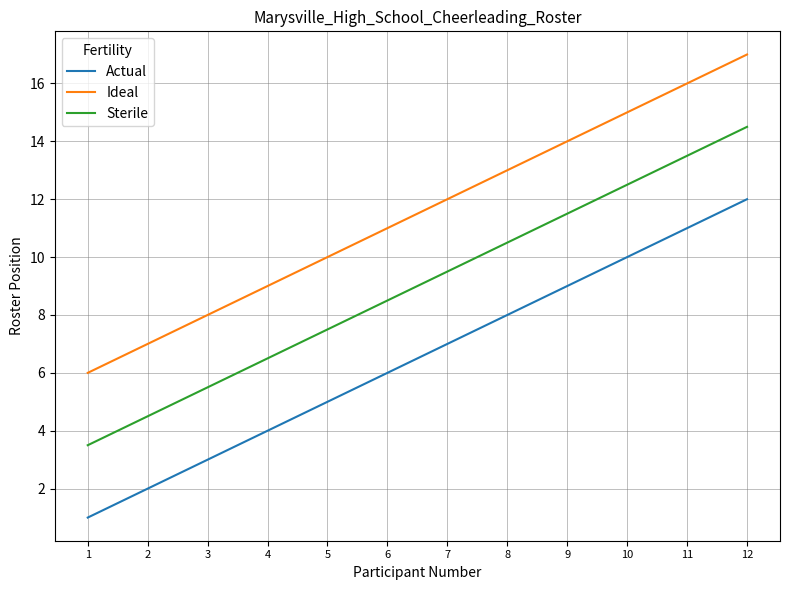

Read the Ideal value at 8.

13.0